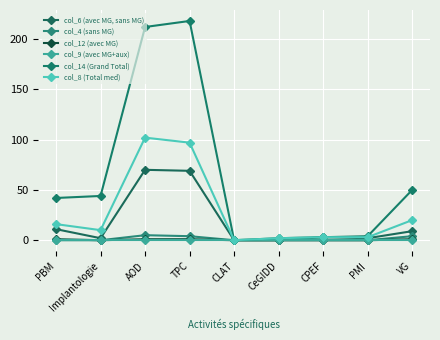

Read the col_14 (Grand Total) value at PMI.

4